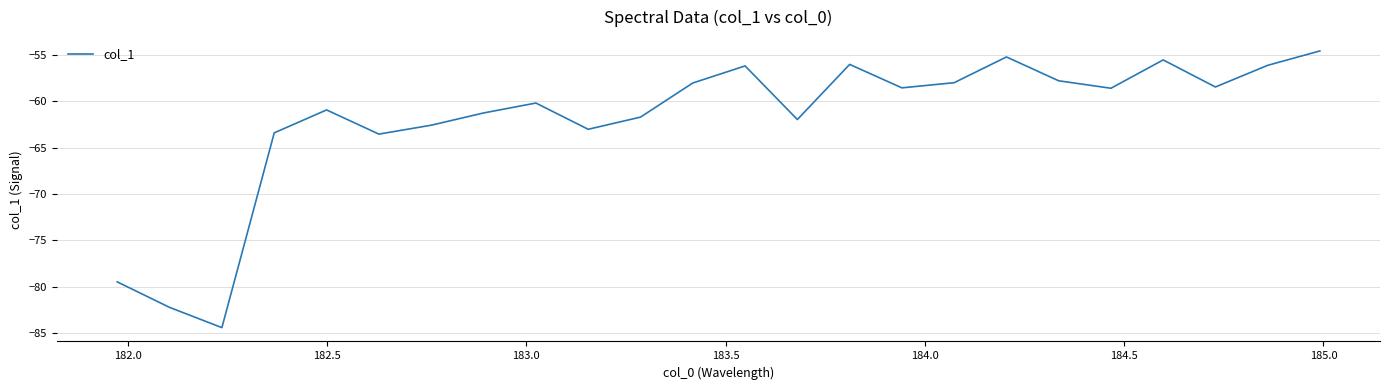

What is the minimum value shown in the chart?

-84.4